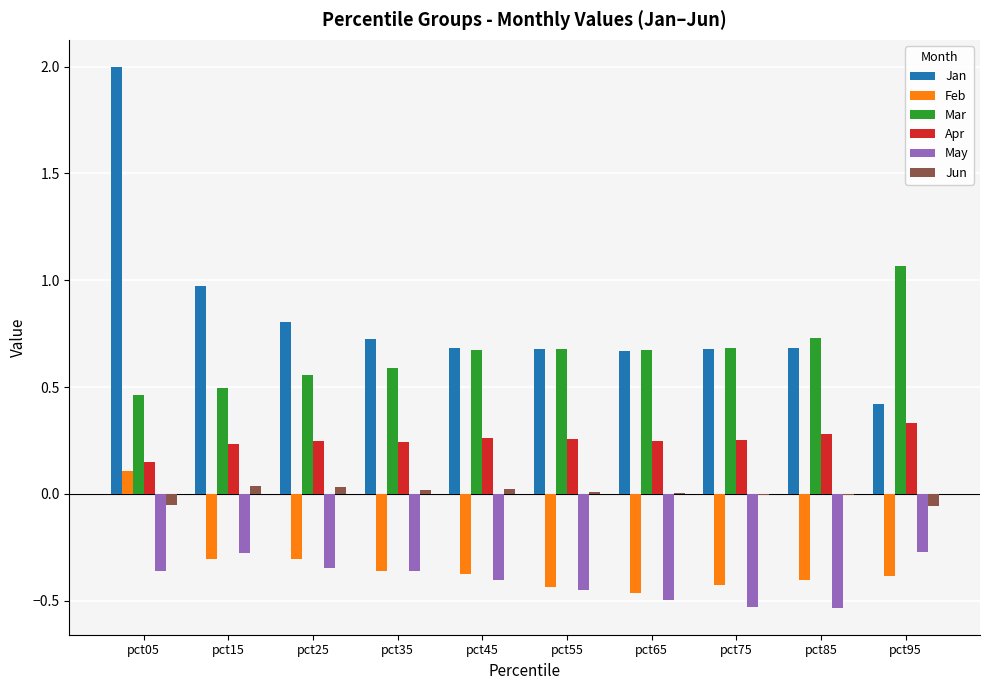

What is the sum of all Feb values?

-3.3